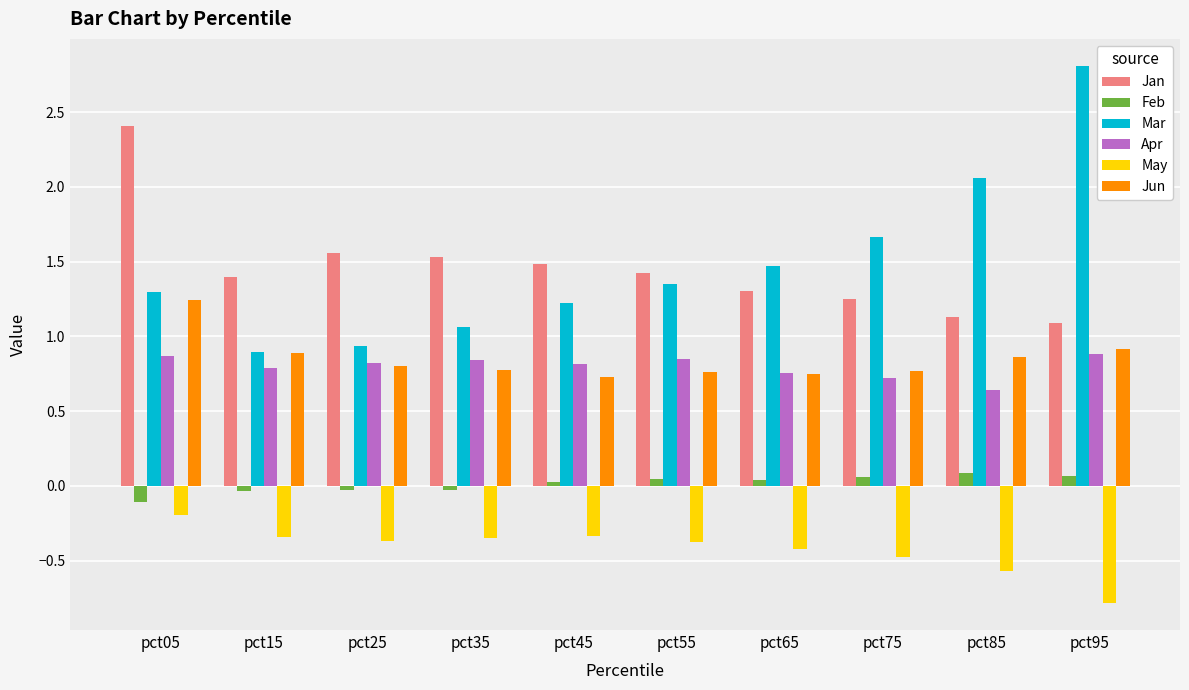

How many data points in Mar are above 1?

8